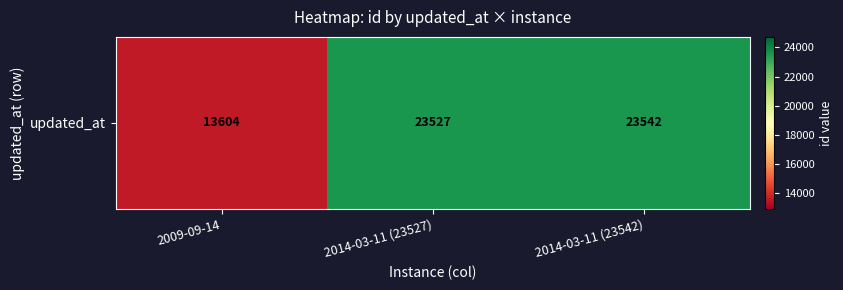

What is the sum of the values at 2014-03-11 (23527) and 2009-09-14?

37131